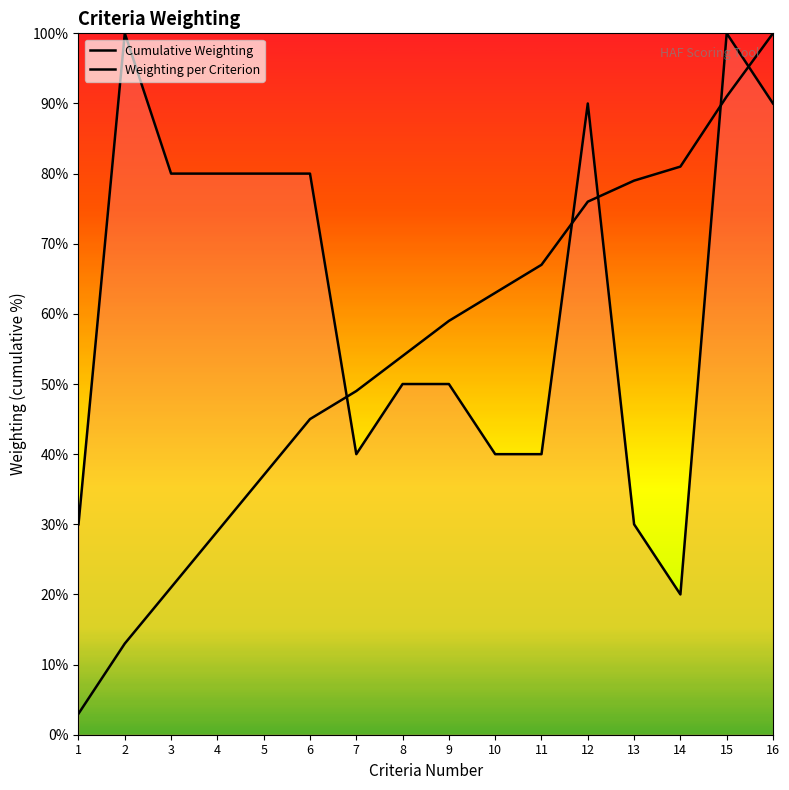

Is it true that the value at 13 is 0.3?

True